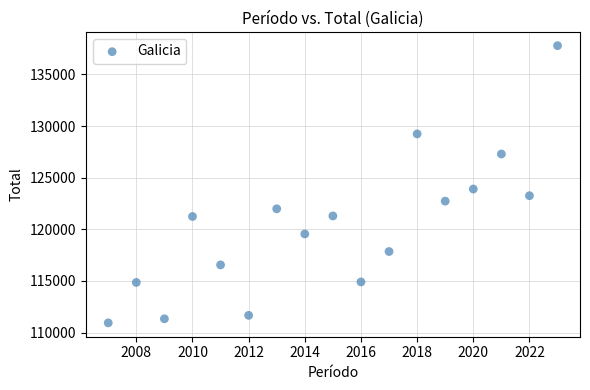

What is the range of X values (max minus min)?

16